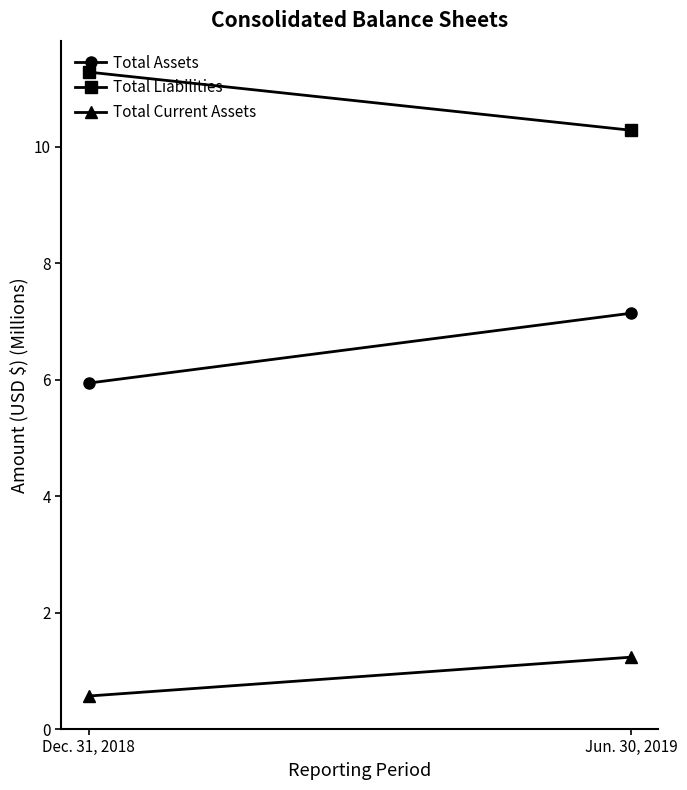

What is the sum of all Total Current Assets values?

1.8